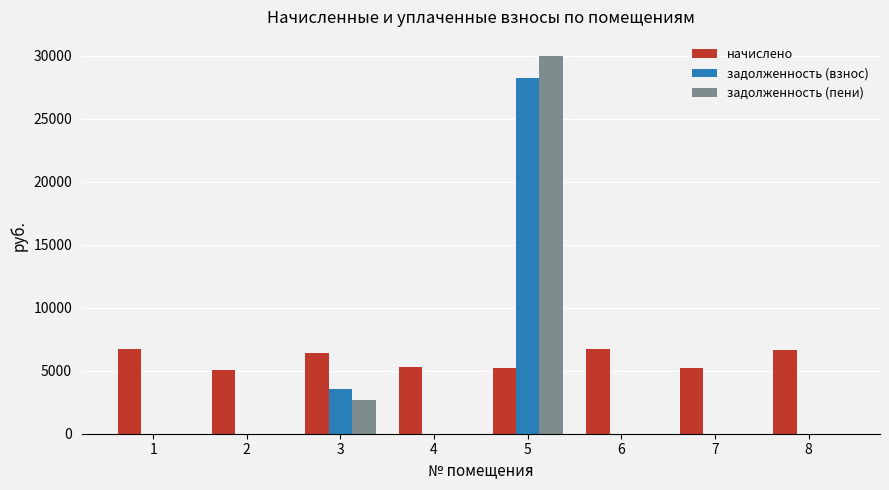

What is the sum of all задолженность (пени) values?

32719.5